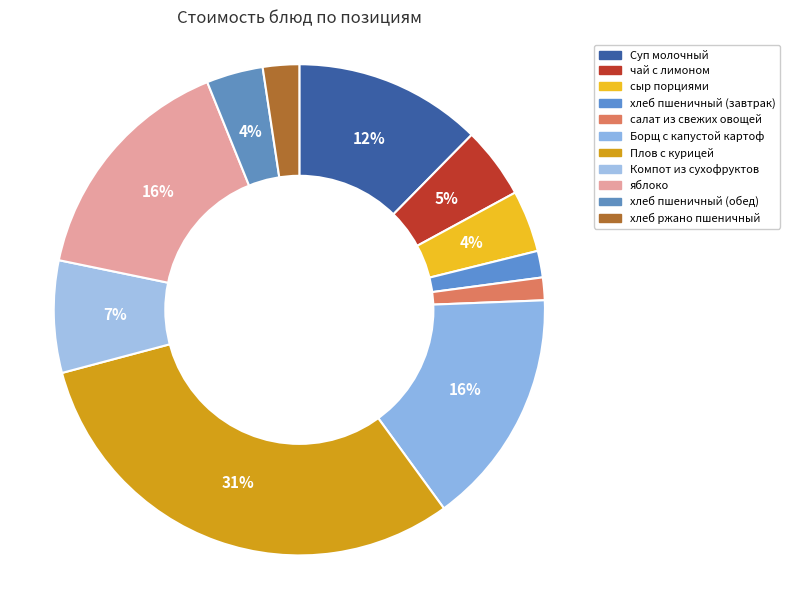

To the nearest percent, what percentage of the pie is Суп молочный?

12%